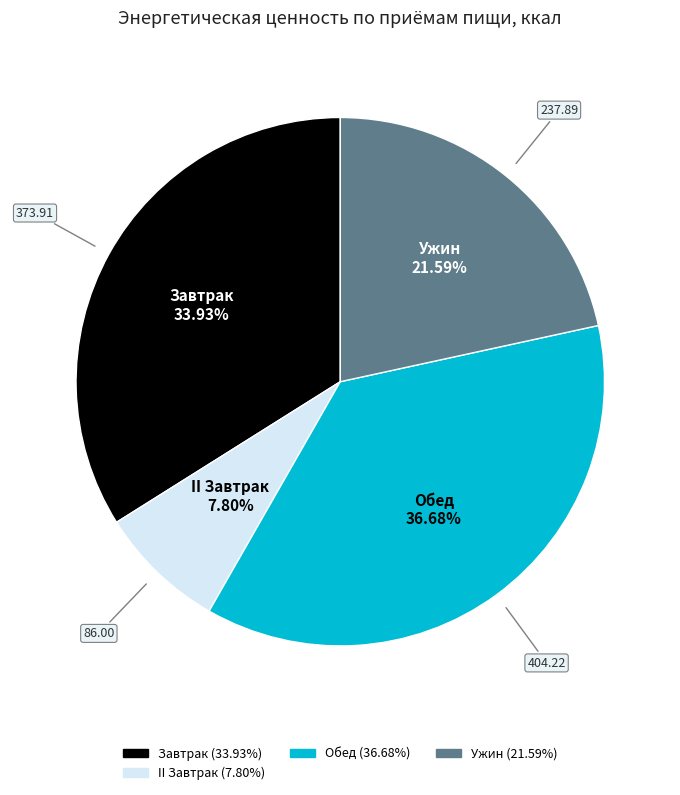

Is there any slice that represents more than half of the pie?

No